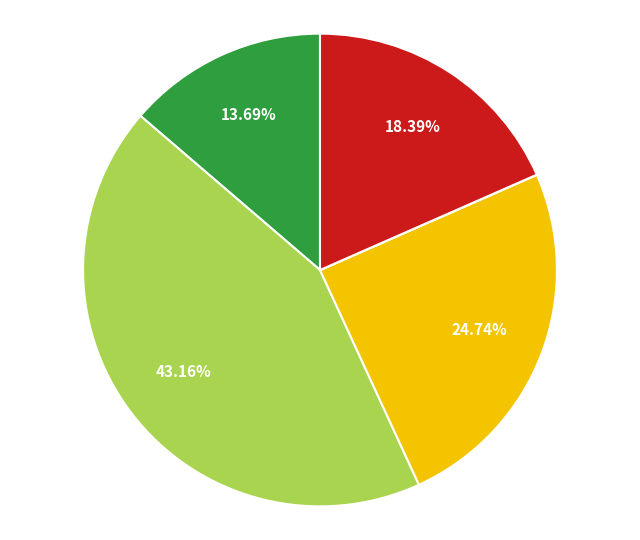

Does any single category account for the majority?

No